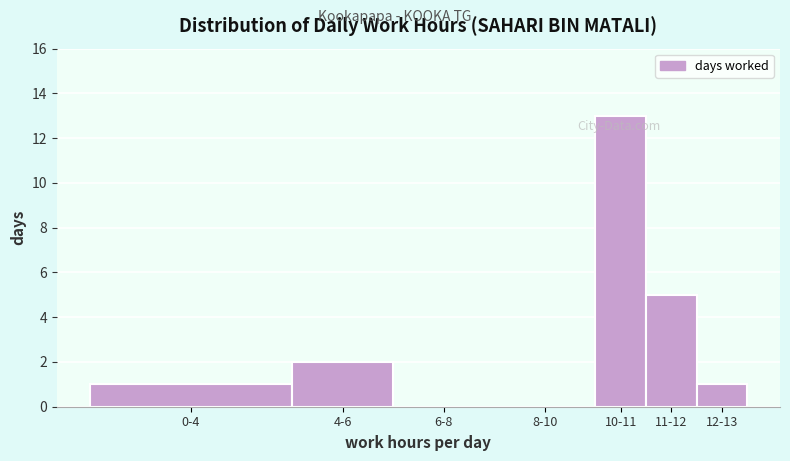

Reading left to right, what are all the values shown in this chart?

0-4=1	4-6=2	6-8=0	8-10=0	10-11=13	11-12=5	12-13=1